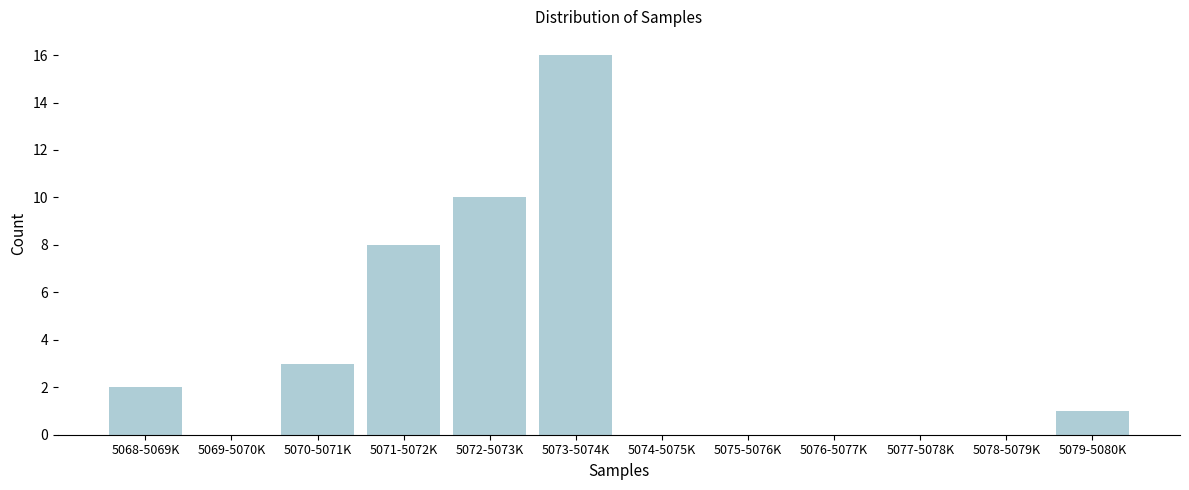

Reading left to right, what are all the values shown in this chart?

5068-5069K=2	5069-5070K=0	5070-5071K=3	5071-5072K=8	5072-5073K=10	5073-5074K=16	5074-5075K=0	5075-5076K=0	5076-5077K=0	5077-5078K=0	5078-5079K=0	5079-5080K=1